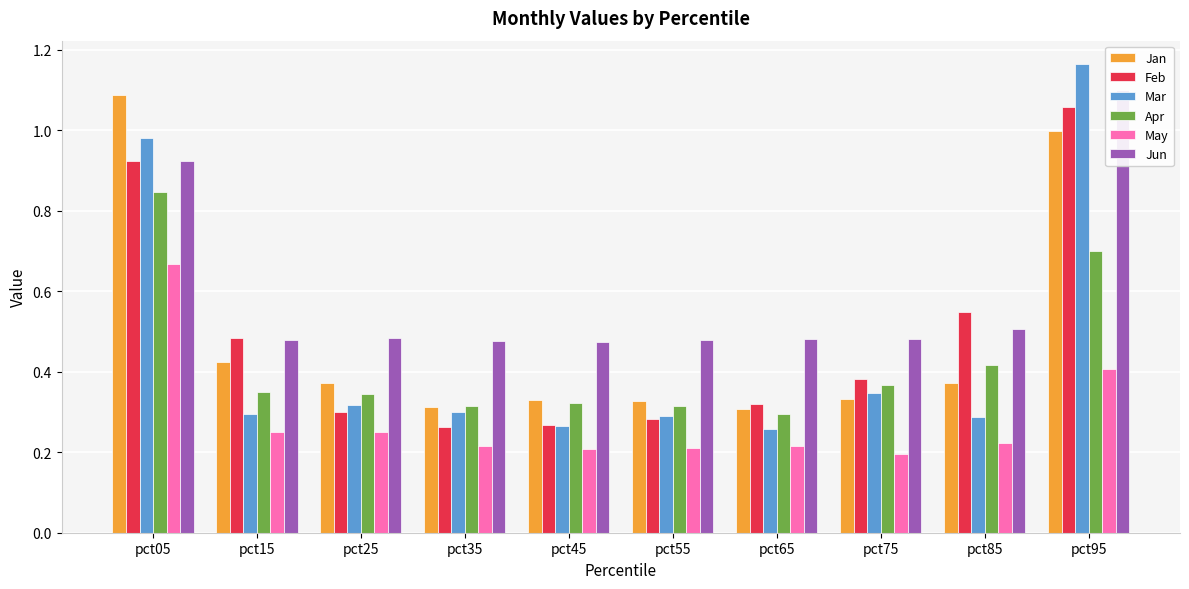

Are the bars horizontal?

No